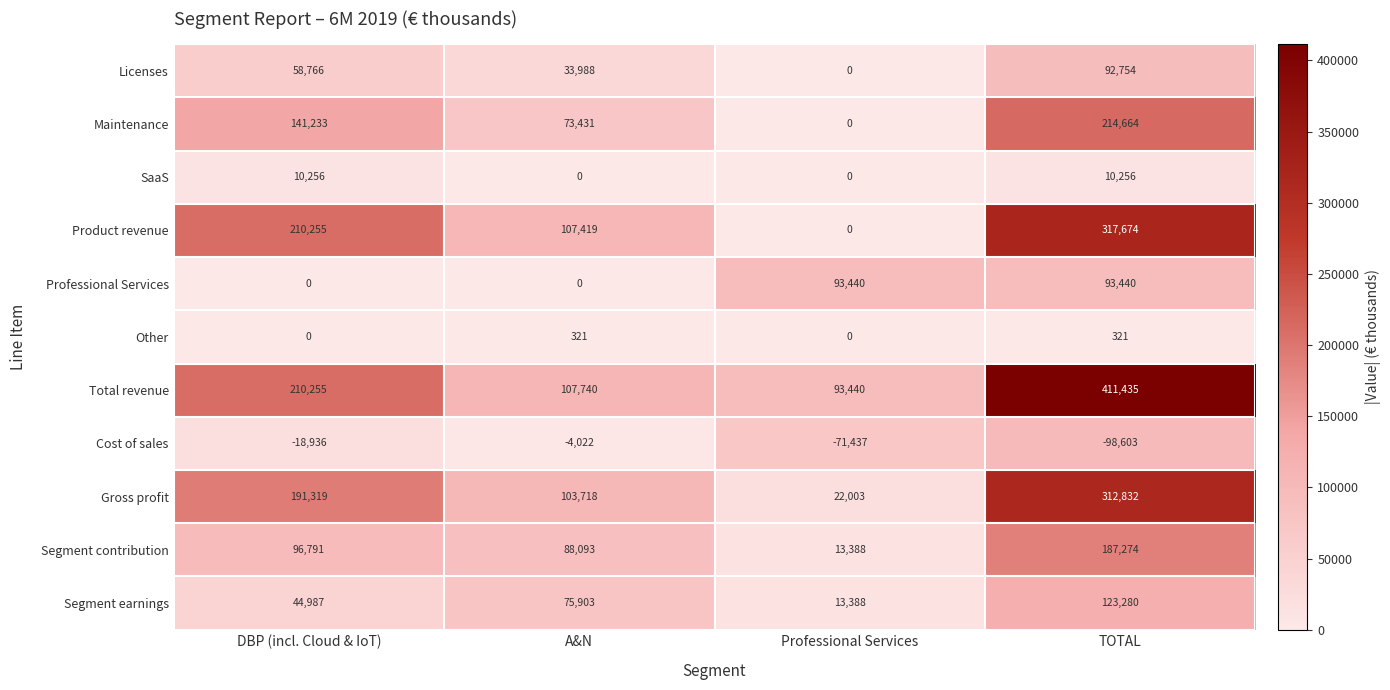

Is it true that Maintenance equals 48246 at A&N?

False